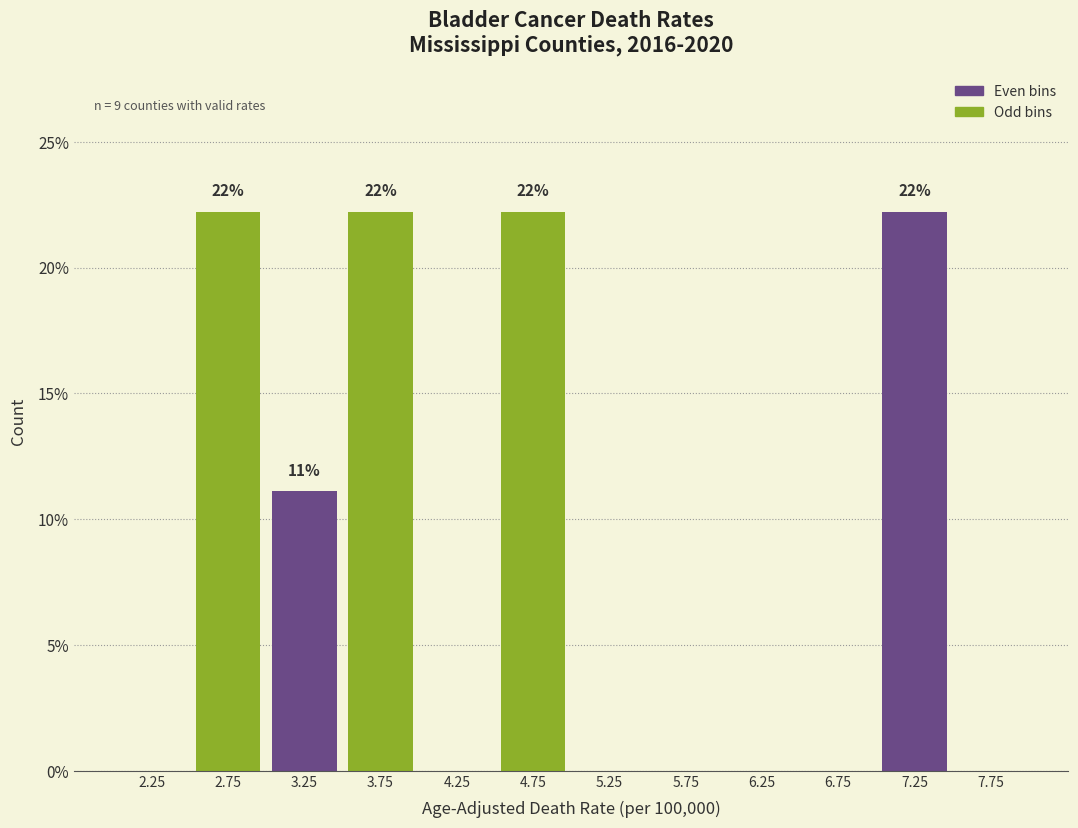

Reading left to right, list all the values displayed in this chart.

2.25=0.0	2.75=22.2	3.25=11.1	3.75=22.2	4.25=0.0	4.75=22.2	5.25=0.0	5.75=0.0	6.25=0.0	6.75=0.0	7.25=22.2	7.75=0.0